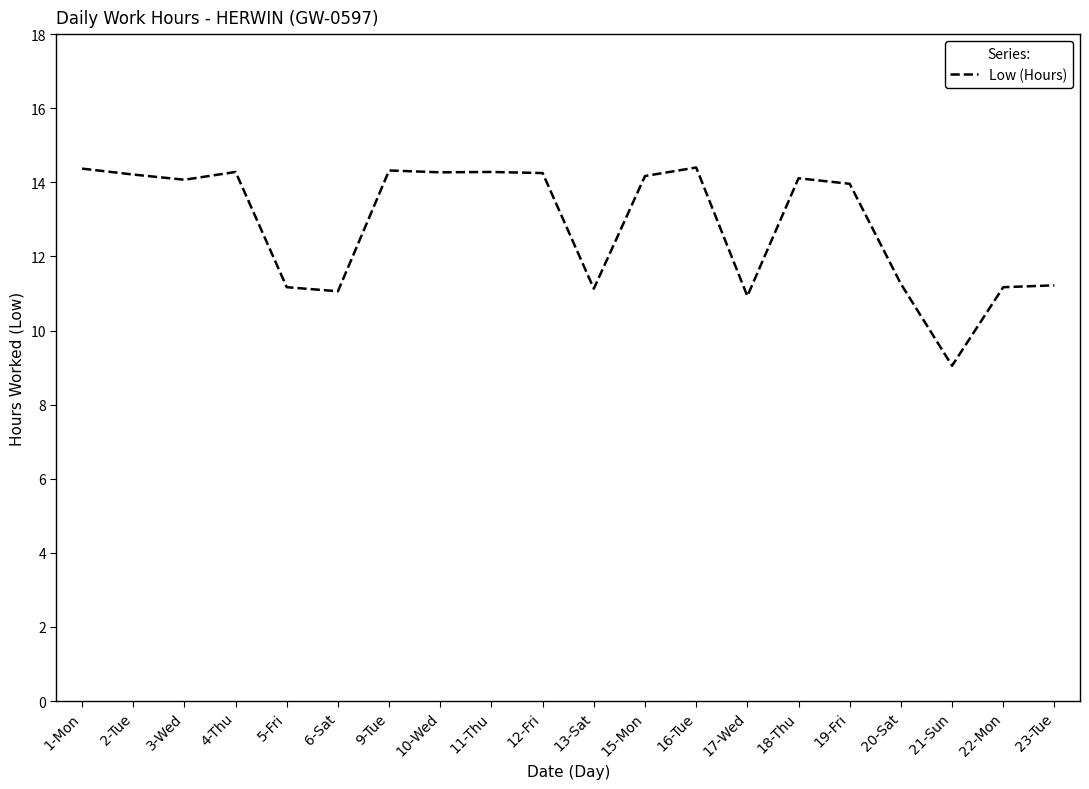

True or false: the data has more than 2 interior local peaks.

True